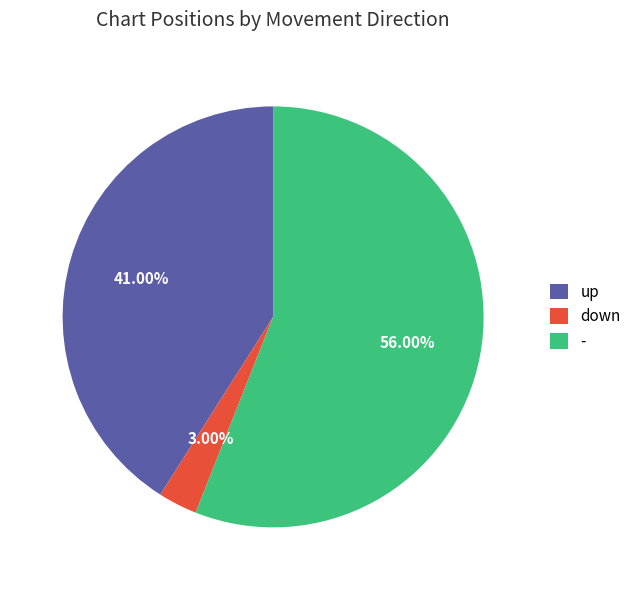

To the nearest percent, what is the difference between the up and - slice percentages?

15%